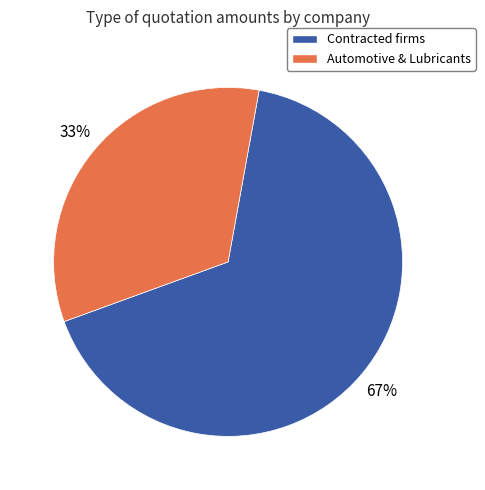

Does any single category account for the majority?

Yes